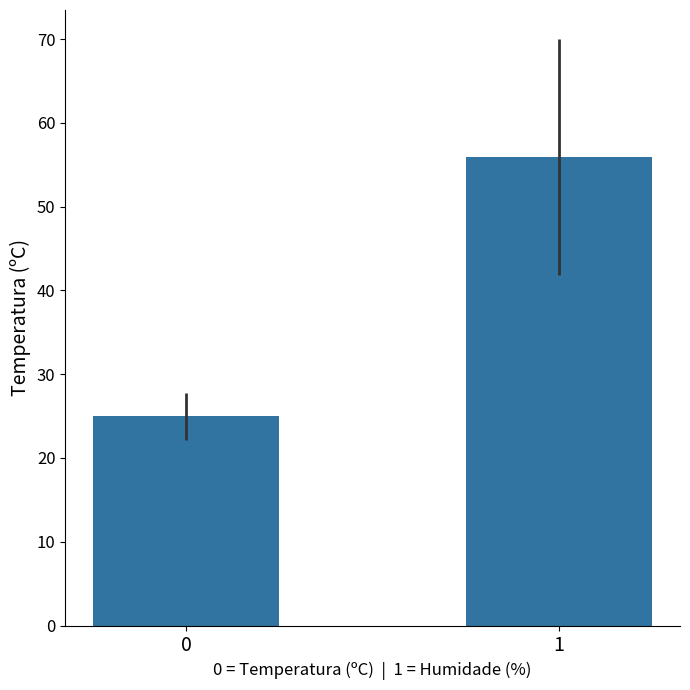

What is the change in value from 0 to 1?

+31.0